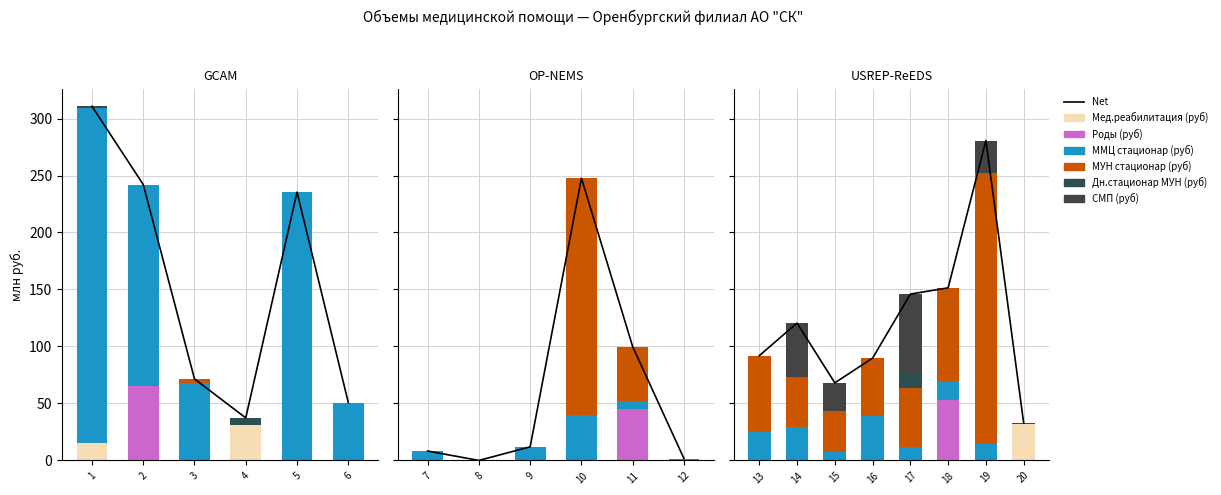

What is the value of the МУН стационар (руб) bar at the 4th from the left?

208.1